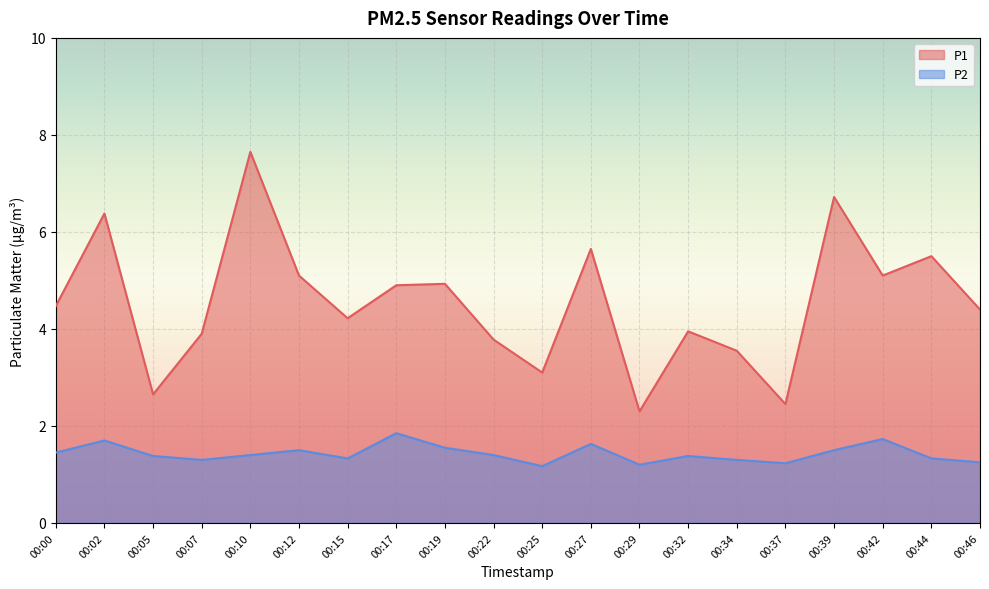

At which label does P1 first exceed 4?

00:00